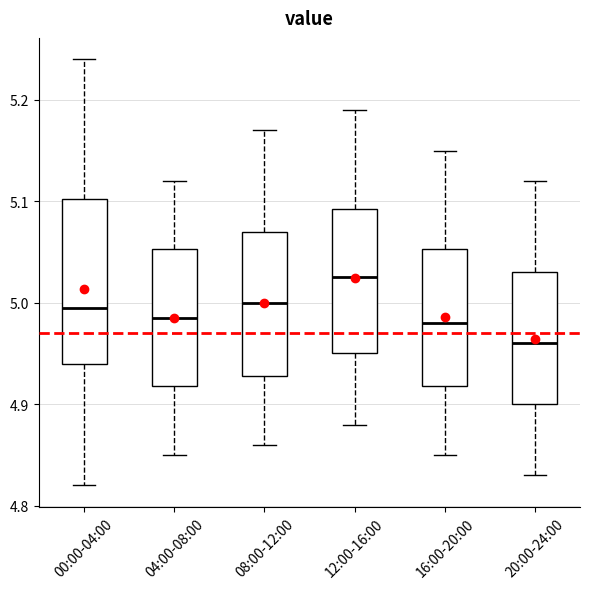

Reading left to right, read every box against the y-axis: the position of its median line, the range the box covers, and the ends of its whiskers. The values are not printed on the chart, so give them approximately, as read against the axis.

00:00-04:00: median 5.00, box 4.94 to 5.10, whiskers 4.82 to 5.24
04:00-08:00: median 4.99, box 4.92 to 5.05, whiskers 4.85 to 5.12
08:00-12:00: median 5.00, box 4.93 to 5.07, whiskers 4.86 to 5.17
12:00-16:00: median 5.03, box 4.95 to 5.09, whiskers 4.88 to 5.19
16:00-20:00: median 4.98, box 4.92 to 5.05, whiskers 4.85 to 5.15
20:00-24:00: median 4.96, box 4.90 to 5.03, whiskers 4.83 to 5.12